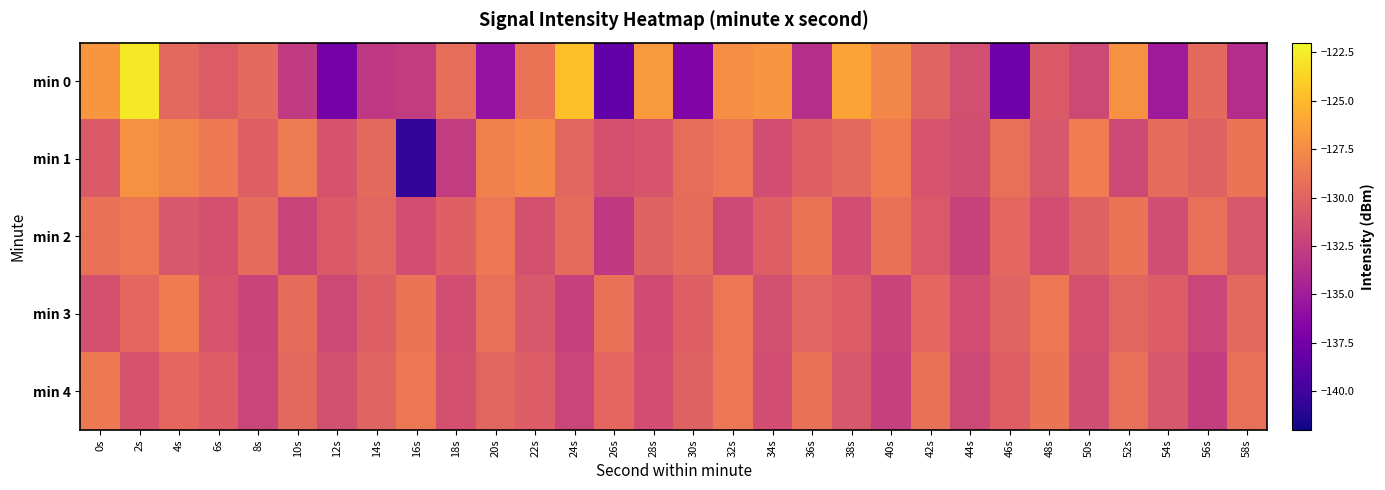

Reading left to right, list all the values displayed in this chart.

min 0: 0s=-126.9	2s=-122.7	4s=-129.7	6s=-130.5	8s=-129.6	10s=-132.8	12s=-137.4	14s=-132.9	16s=-132.7	18s=-129.4	20s=-135.6	22s=-129.0	24s=-124.7	26s=-138.5	28s=-126.8	30s=-136.8	32s=-127.5	34s=-127.0	36s=-133.6	38s=-126.2	40s=-127.8	42s=-130.0	44s=-131.4	46s=-137.6	48s=-130.7	50s=-131.8	52s=-127.2	54s=-135.0	56s=-129.6	58s=-133.7
min 1: 0s=-130.6	2s=-127.2	4s=-127.9	6s=-128.6	8s=-130.3	10s=-128.5	12s=-131.1	14s=-129.6	16s=-140.6	18s=-132.7	20s=-128.1	22s=-127.7	24s=-129.9	26s=-131.2	28s=-131.0	30s=-129.3	32s=-128.8	34s=-131.5	36s=-130.2	38s=-129.7	40s=-128.5	42s=-131.0	44s=-131.6	46s=-129.2	48s=-130.9	50s=-128.3	52s=-131.8	54s=-129.5	56s=-130.1	58s=-128.9
min 2: 0s=-129.1	2s=-128.7	4s=-130.9	6s=-131.2	8s=-129.6	10s=-132.1	12s=-130.7	14s=-129.9	16s=-131.5	18s=-130.2	20s=-128.8	22s=-131.2	24s=-129.6	26s=-132.9	28s=-130.1	30s=-129.5	32s=-131.8	34s=-130.3	36s=-128.9	38s=-131.5	40s=-129.1	42s=-130.7	44s=-132.2	46s=-129.8	48s=-131.5	50s=-130.1	52s=-128.9	54s=-131.6	56s=-129.2	58s=-130.9
min 3: 0s=-131.2	2s=-129.8	4s=-128.5	6s=-131.0	8s=-132.1	10s=-129.5	12s=-131.8	14s=-130.3	16s=-128.9	18s=-131.5	20s=-129.2	22s=-130.9	24s=-132.5	26s=-129.1	28s=-131.7	30s=-130.2	32s=-128.8	34s=-131.3	36s=-129.9	38s=-130.6	40s=-132.1	42s=-129.8	44s=-131.5	46s=-130.0	48s=-128.7	50s=-131.2	52s=-129.9	54s=-130.5	56s=-132.0	58s=-129.7
min 4: 0s=-128.6	2s=-131.1	4s=-129.8	6s=-130.5	8s=-132.0	10s=-129.7	12s=-131.3	14s=-130.0	16s=-128.7	18s=-131.2	20s=-129.9	22s=-130.5	24s=-132.0	26s=-129.8	28s=-131.5	30s=-130.1	32s=-128.8	34s=-131.5	36s=-129.1	38s=-130.9	40s=-132.5	42s=-129.1	44s=-131.8	46s=-130.3	48s=-128.9	50s=-131.6	52s=-129.2	54s=-130.9	56s=-132.6	58s=-129.2